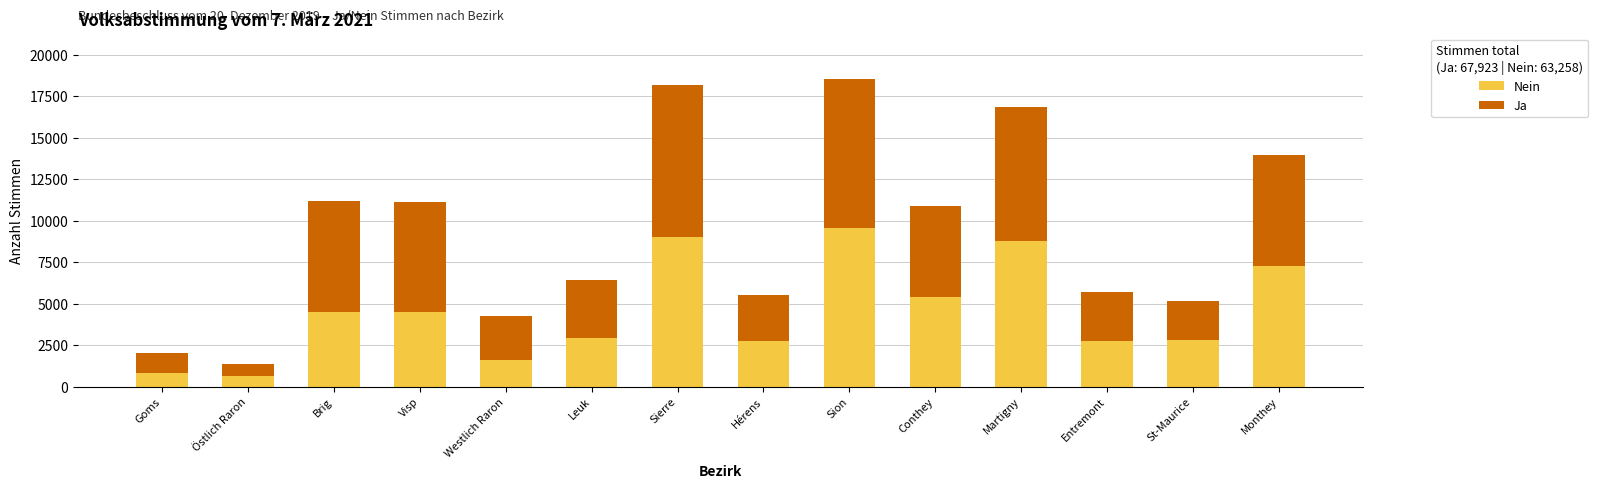

Count the number of categories in the chart.

14